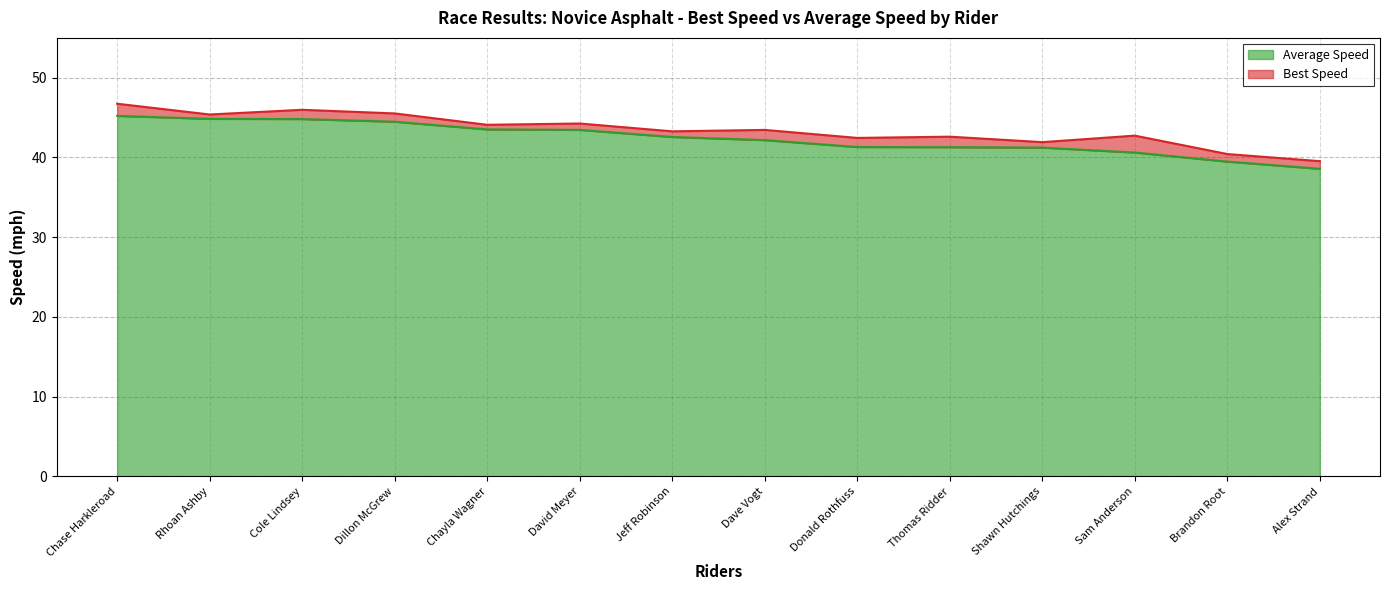

Reading left to right, list all the values displayed in this chart.

Best Lap time: Chase Harkleroad=46.7	Rhoan Ashby=45.4	Cole Lindsey=46.0	Dillon McGrew=45.5	Chayla Wagner=44.1	David Meyer=44.3	Jeff Robinson=43.3	Dave Vogt=43.5	Donald Rothfuss=42.5	Thomas Ridder=42.6	Shawn Hutchings=41.9	Sam Anderson=42.7	Brandon Root=40.4	Alex Strand=39.5
Average Speed: Chase Harkleroad=45.2	Rhoan Ashby=44.8	Cole Lindsey=44.8	Dillon McGrew=44.5	Chayla Wagner=43.5	David Meyer=43.5	Jeff Robinson=42.6	Dave Vogt=42.2	Donald Rothfuss=41.3	Thomas Ridder=41.3	Shawn Hutchings=41.2	Sam Anderson=40.6	Brandon Root=39.5	Alex Strand=38.6